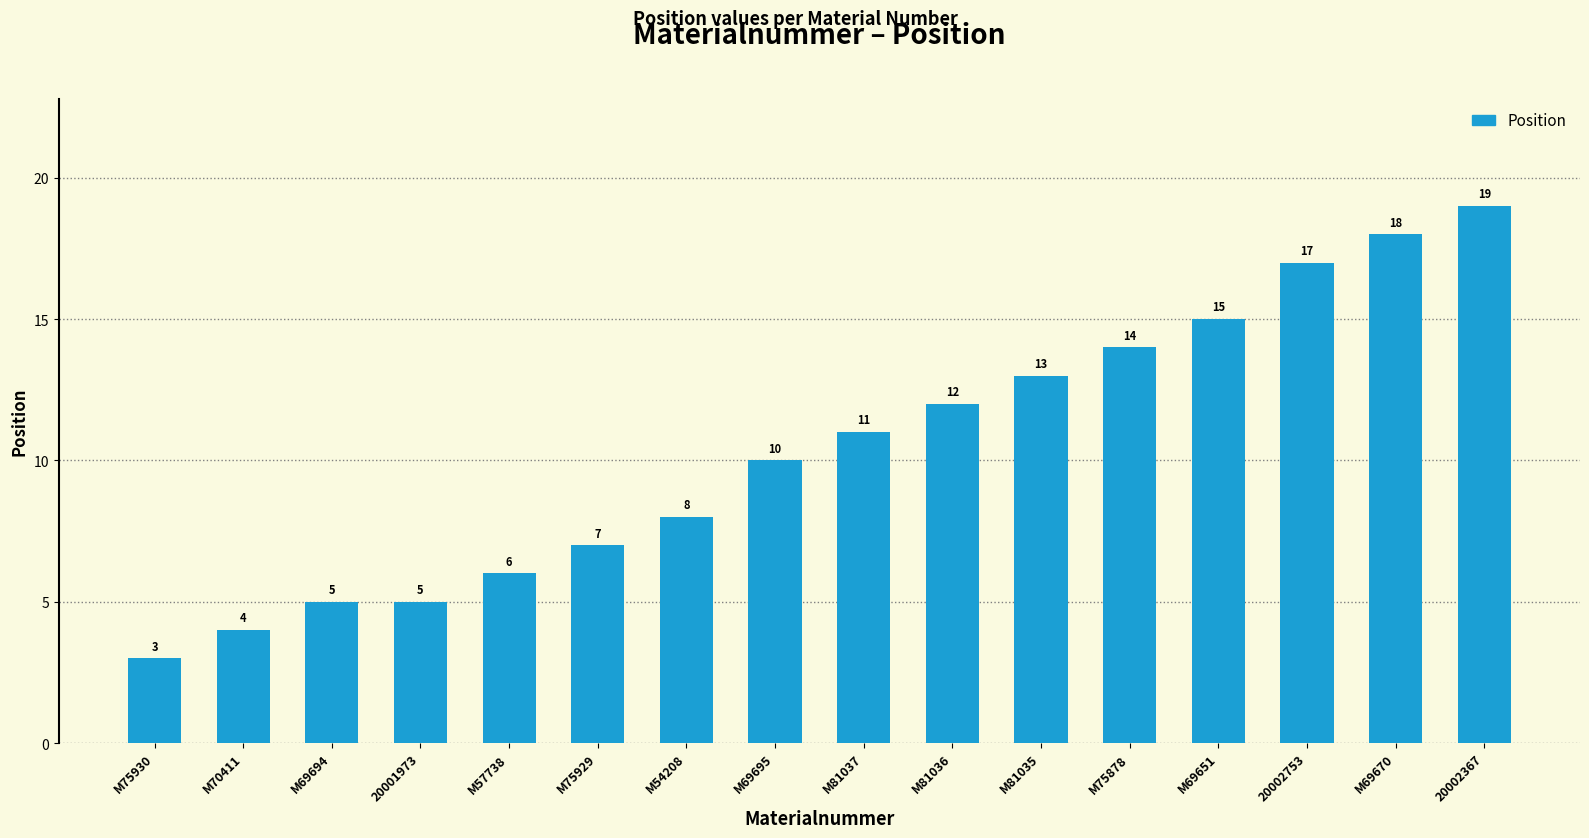

At which label is the value closest to 11?

M81037